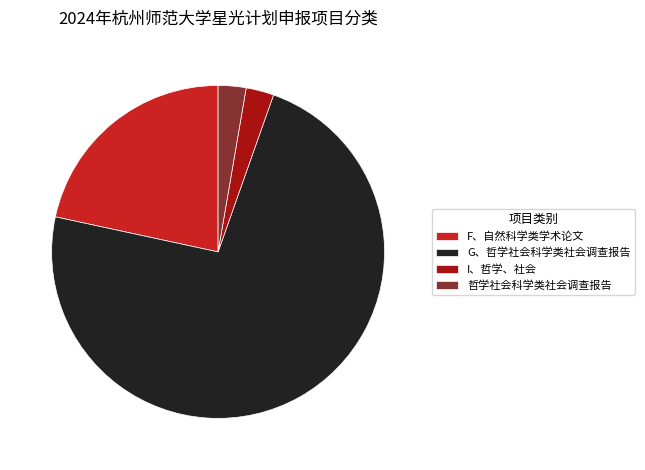

The G、哲学社会科学类社会调查报告 slice represents 85% of the pie. True or false?

False